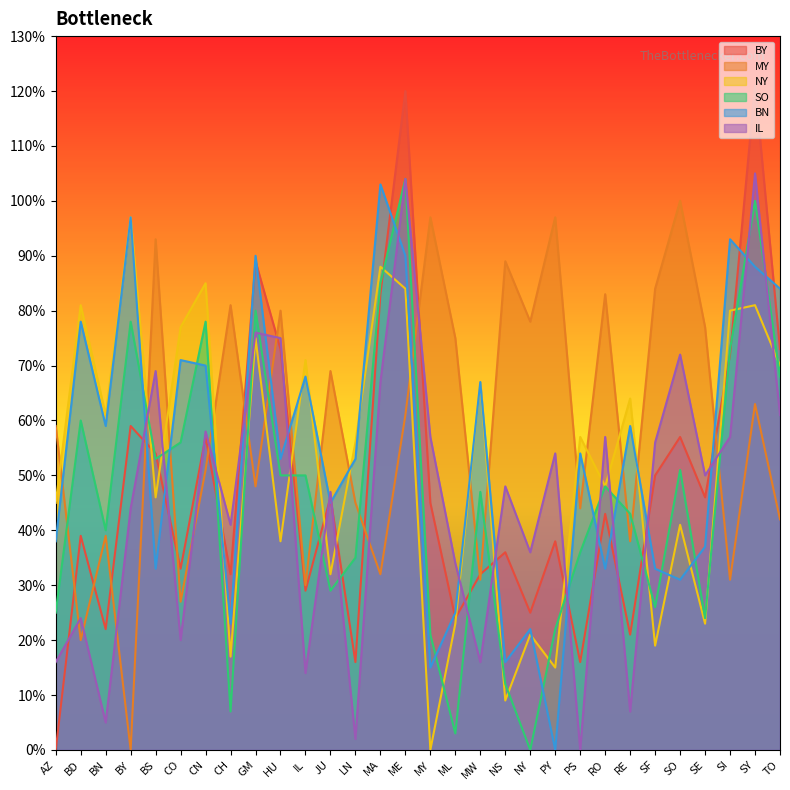

Which category has the lowest value in the BY series?

AZ